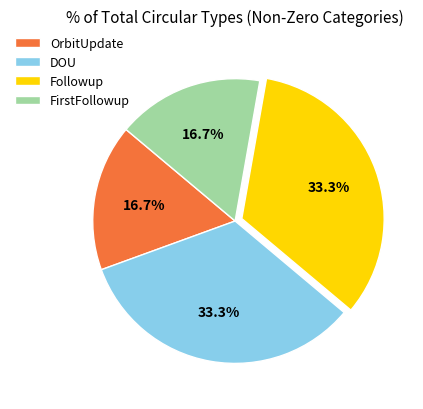

What portion of the pie excludes OrbitUpdate?

83.3%